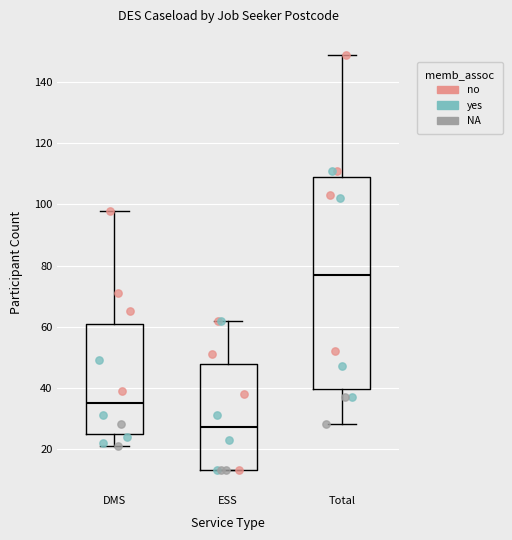

Which box is the tallest, from its lower edge to its upper edge?

Total